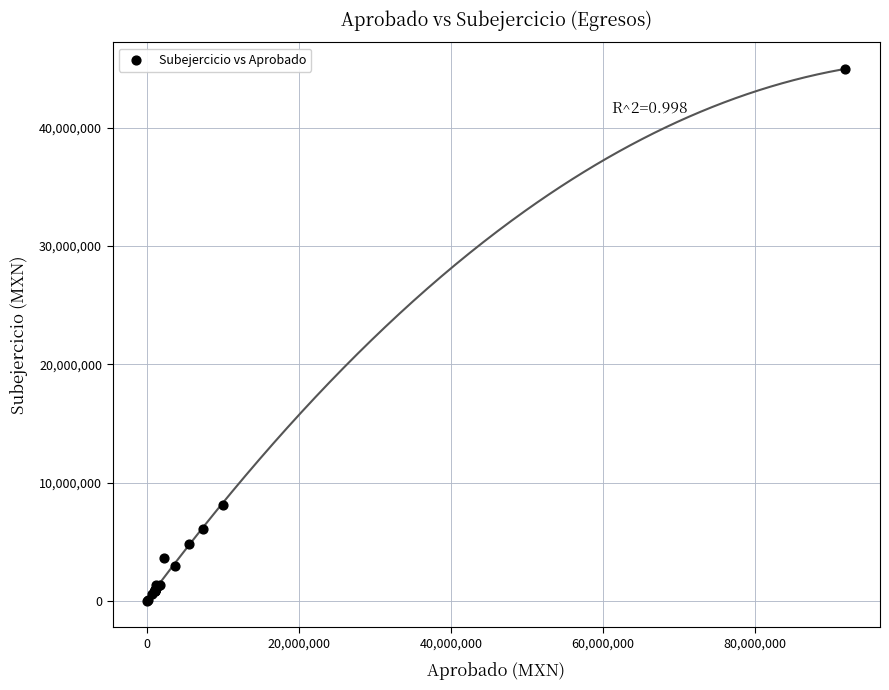

What Y value in the scatter plot is closest to 22488045?

8147624.9